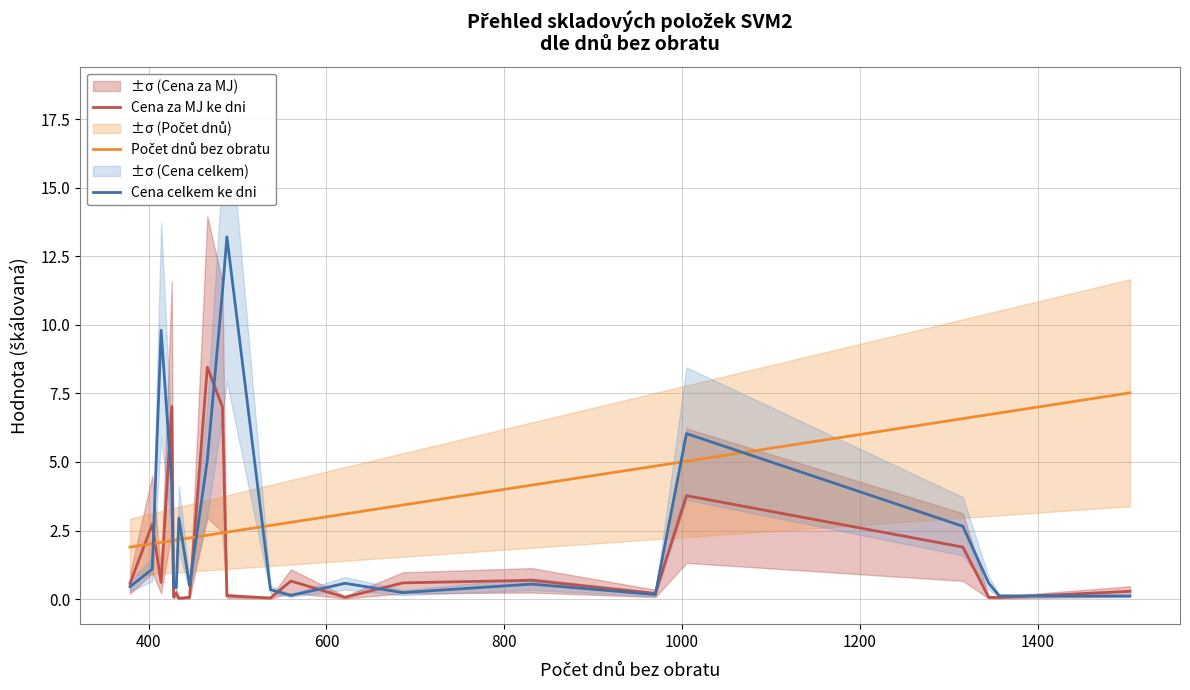

The value of Cena celkem ke dni at 200 is 0.1. True or false?

False